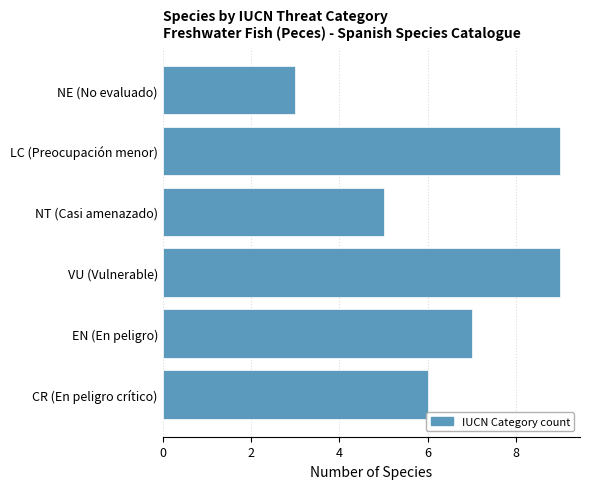

Reading bottom to top, transcribe all the data shown in this chart.

CR (En peligro crítico)=6	EN (En peligro)=7	VU (Vulnerable)=9	NT (Casi amenazado)=5	LC (Preocupación menor)=9	NE (No evaluado)=3